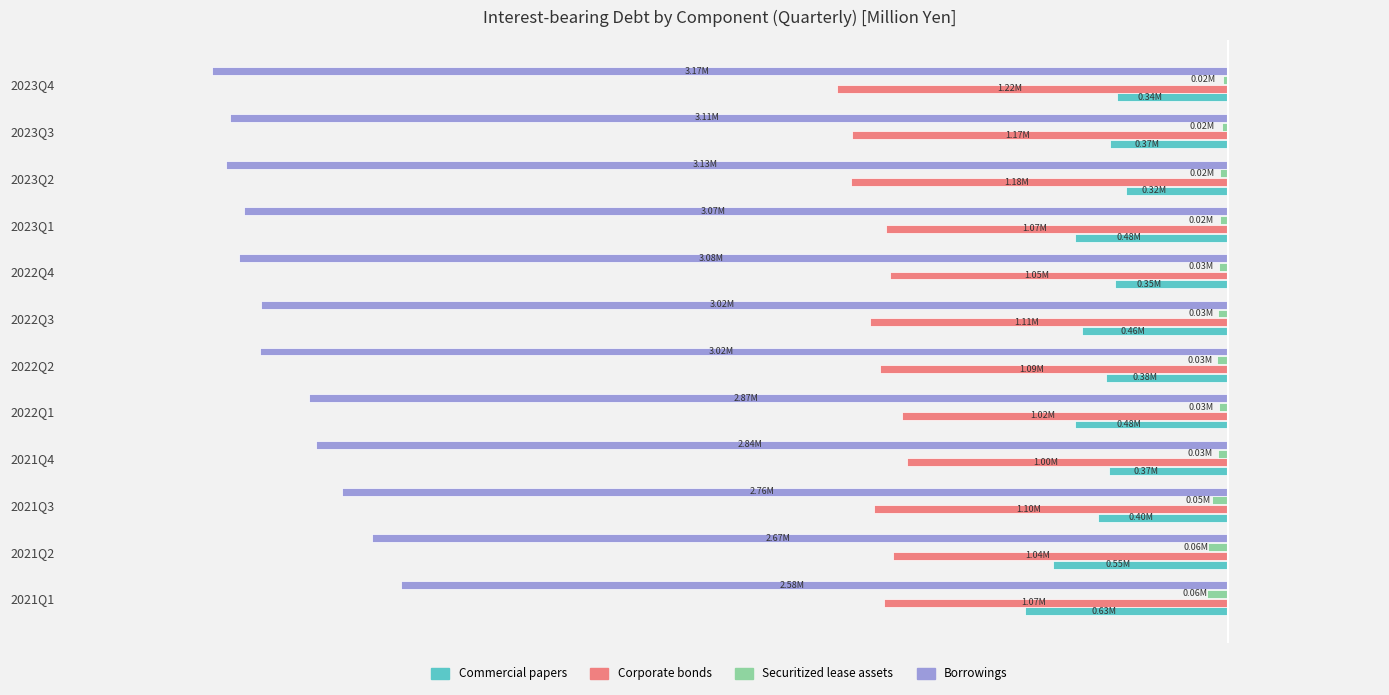

What is the difference between the maximum and minimum values in the Borrowings series?

590665